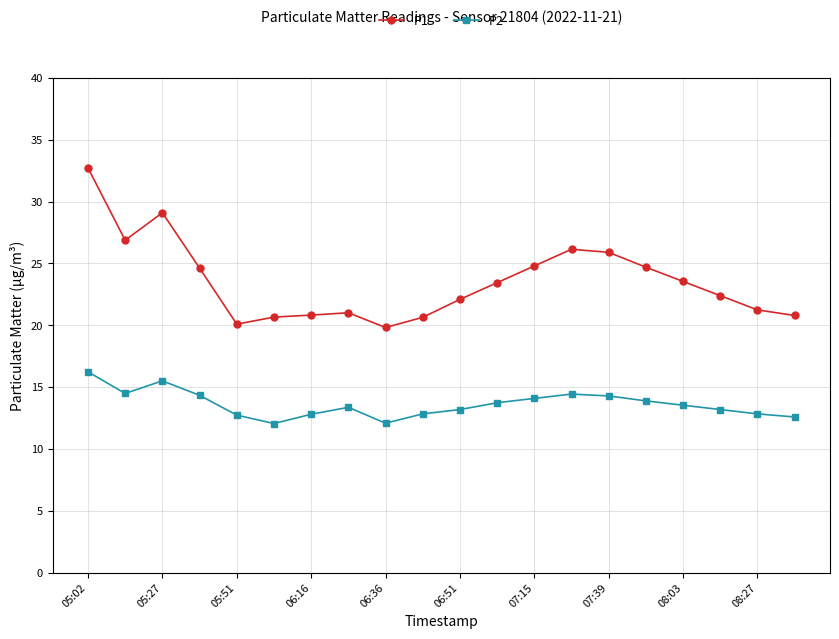

What is the sum of all P2 values?

272.5